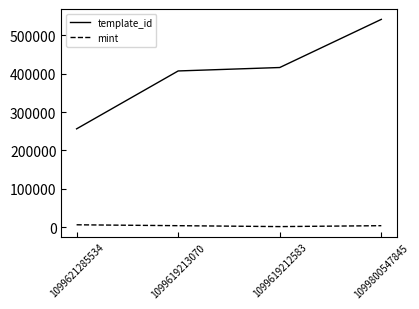

The template_id series shows 286069 at 1099800547845. True or false?

False